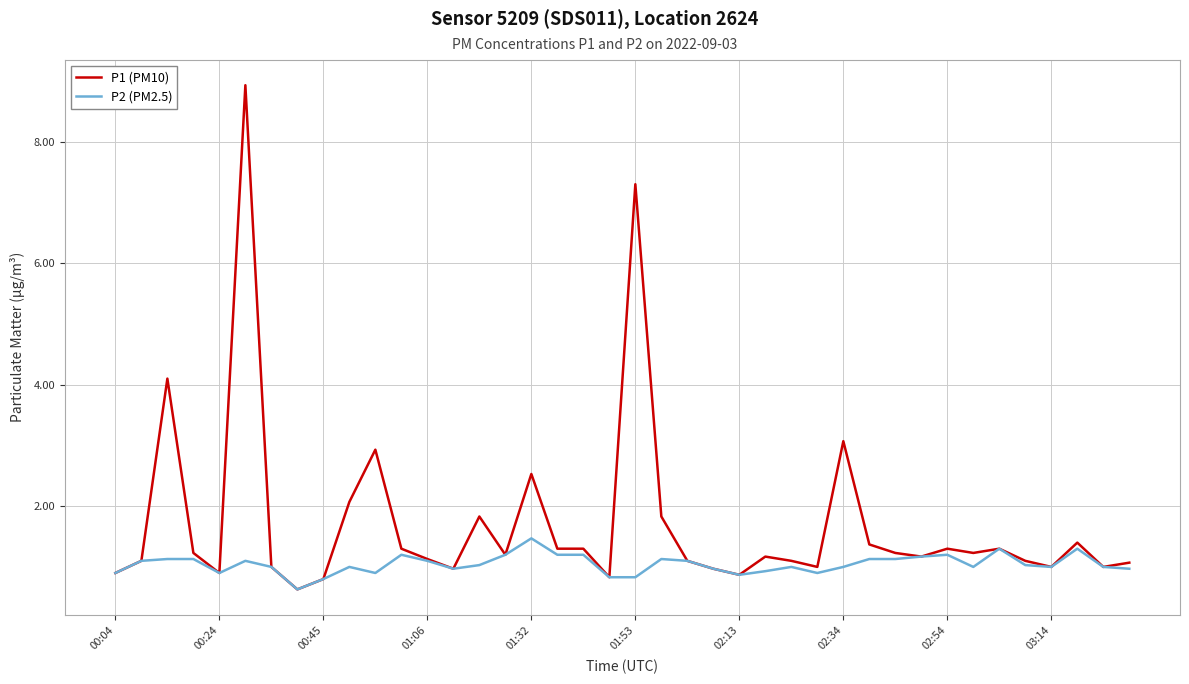

List the series in order of their peak value, lowest first.

P2 (PM2.5), P1 (PM10)